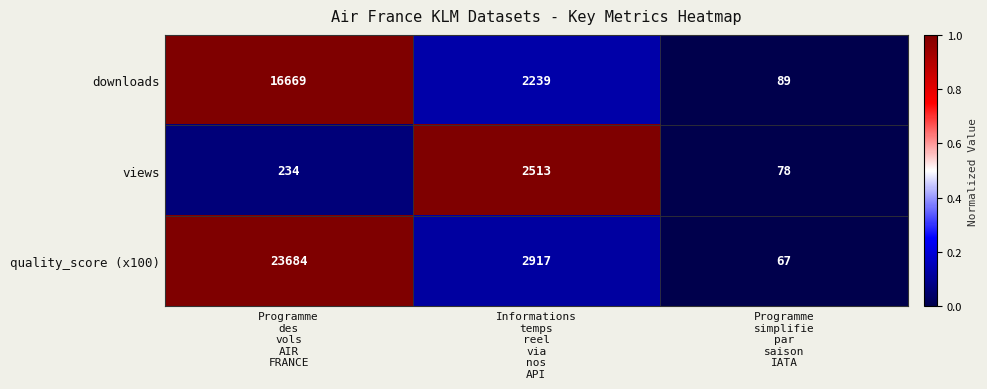

What is the average value of the downloads series?

6332